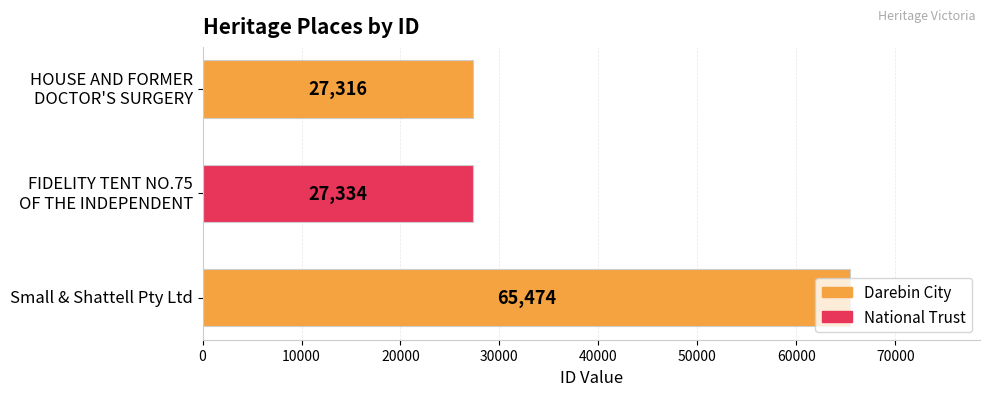

The chart shows a value of 38627 at Small & Shattell Pty Ltd. True or false?

False